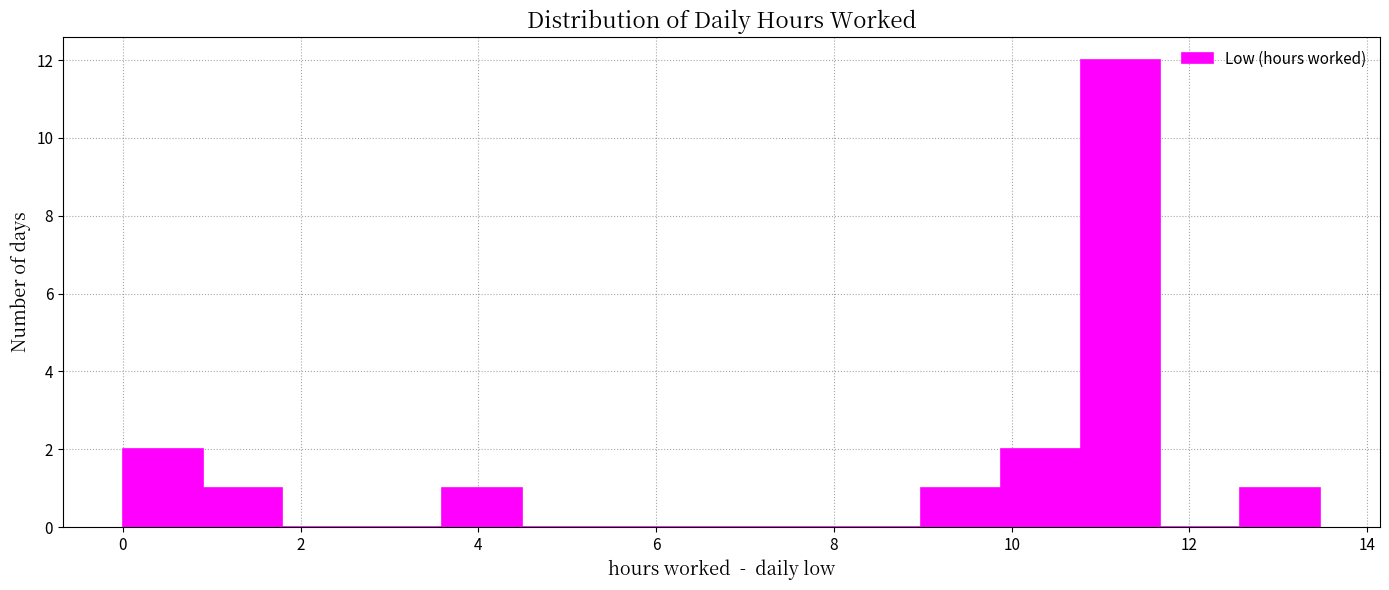

Reading left to right, list every bar in this chart as the range it spans on the x-axis followed by its height. Neither the bar edges nor the heights are printed on the chart, so give them approximately, as read against the axes.

0.0 to 0.8: 2
0.8 to 1.8: 1
1.8 to 2.6: 0
2.6 to 3.6: 0
3.6 to 4.4: 1
4.4 to 5.4: 0
5.4 to 6.2: 0
6.2 to 7.2: 0
7.2 to 8.0: 0
8.0 to 9.0: 0
9.0 to 9.8: 1
9.8 to 10.8: 2
10.8 to 11.6: 12
11.6 to 12.6: 0
12.6 to 13.4: 1